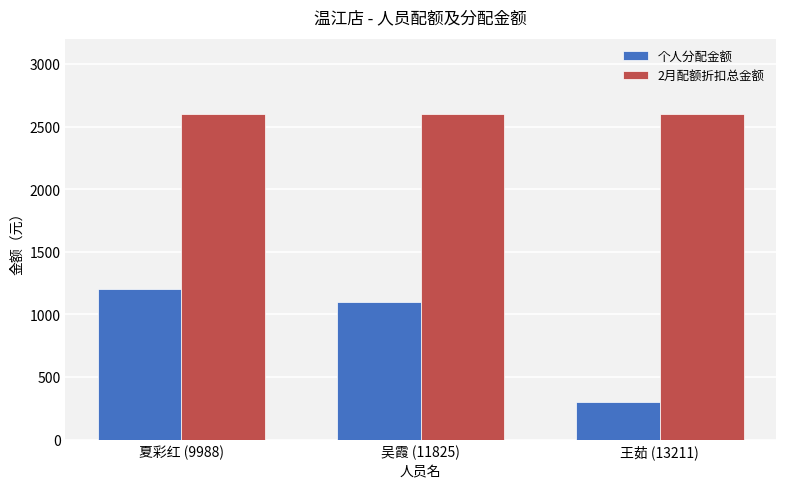

Reading left to right, list all the values displayed in this chart.

个人分配金额: 夏彩红 (9988)=1200	吴霞 (11825)=1100	王茹 (13211)=300
2月配额折扣总金额: 夏彩红 (9988)=2600	吴霞 (11825)=2600	王茹 (13211)=2600